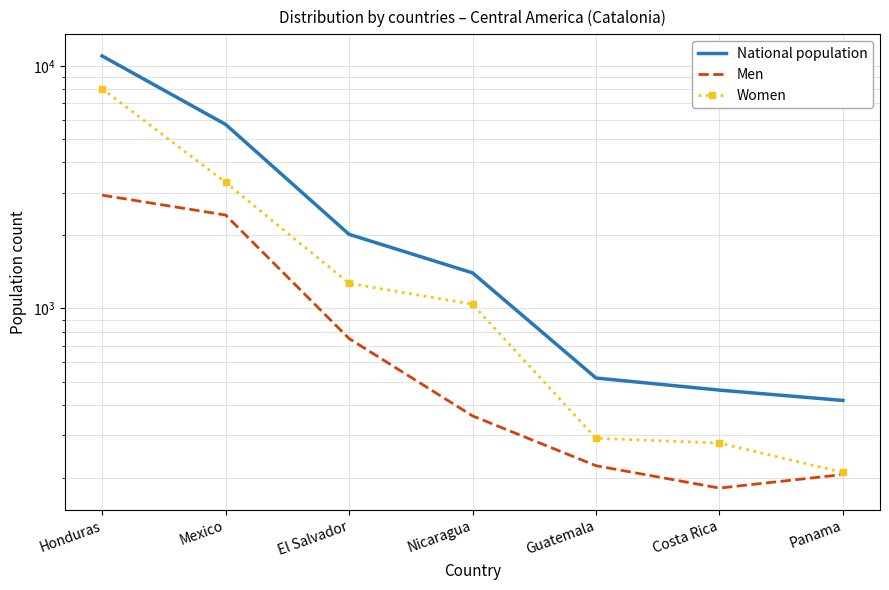

What position from the left is Costa Rica?

6